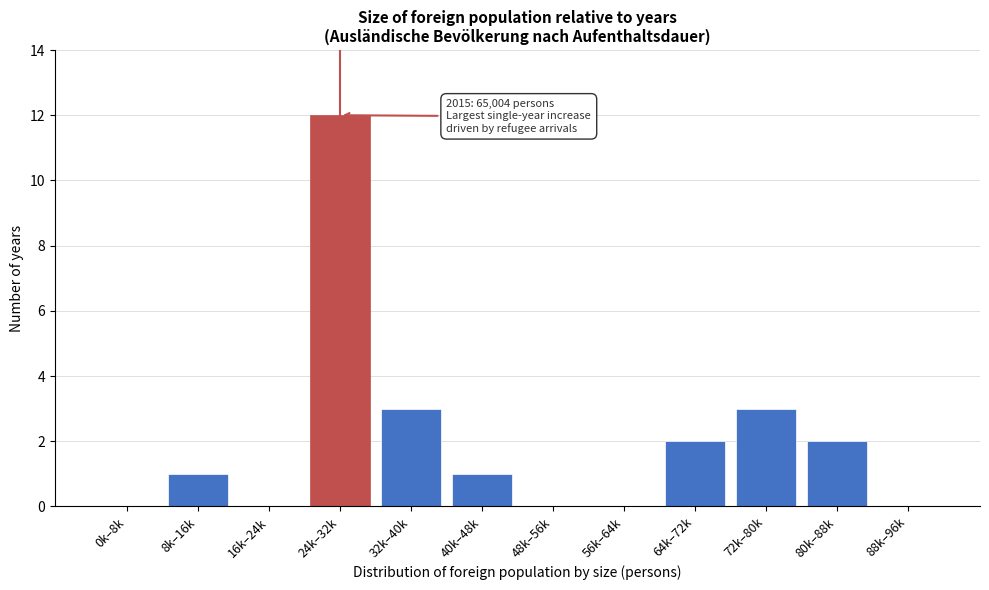

Reading right to left, extract all data points from this chart.

88k–96k=0	80k–88k=2	72k–80k=3	64k–72k=2	56k–64k=0	48k–56k=0	40k–48k=1	32k–40k=3	24k–32k=12	16k–24k=0	8k–16k=1	0k–8k=0